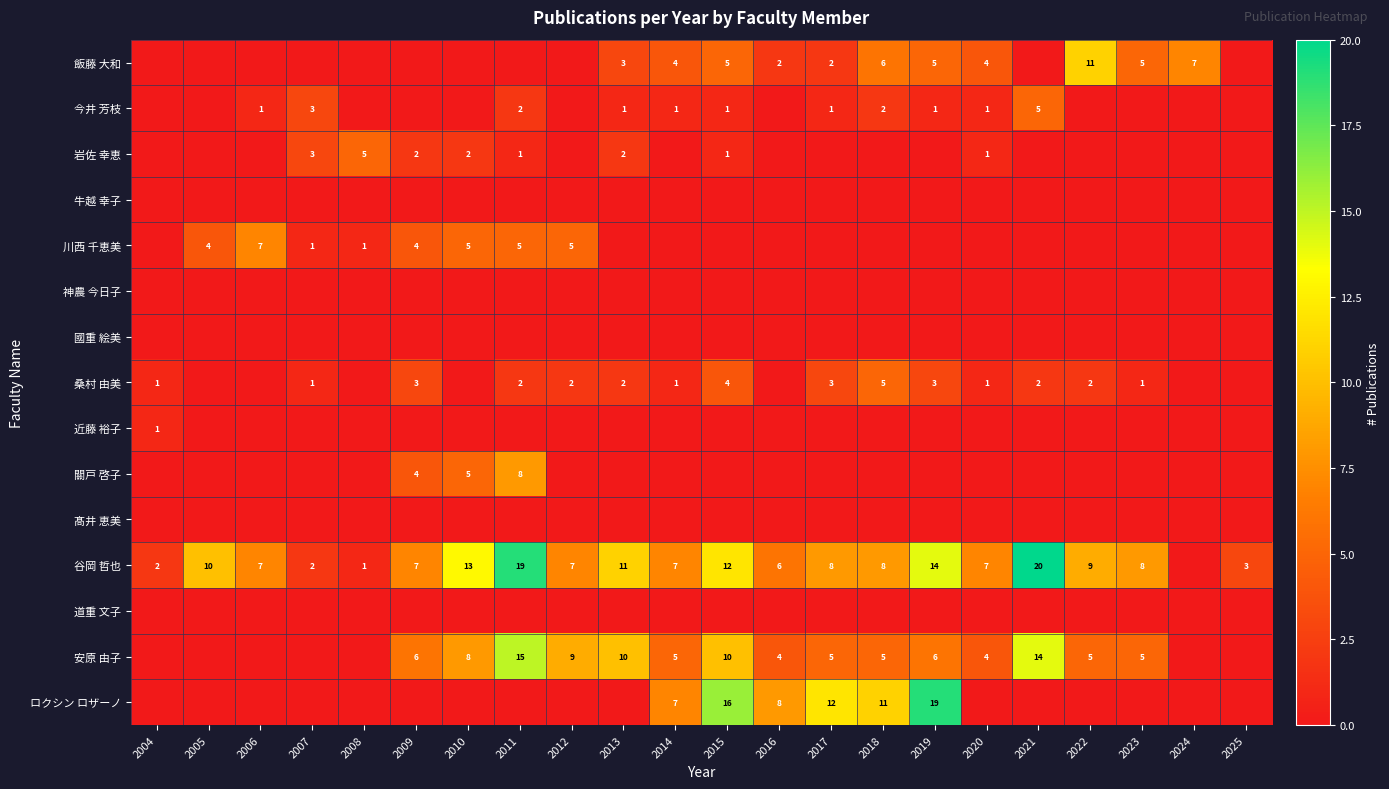

How many distinct data groups are displayed?

15